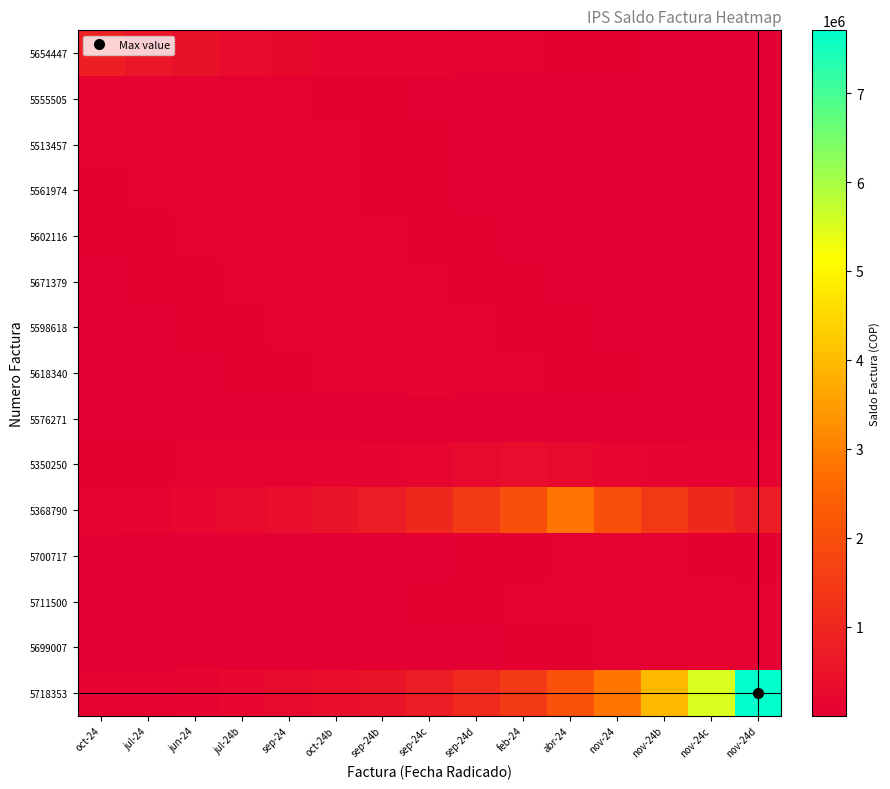

Reading left to right, extract all data points from this chart.

5654447: oct-24=804214.0	jul-24=576244.5	jun-24=412897.2	jul-24b=295853.8	sep-24=211988.5	oct-24b=151896.4	sep-24b=108838.5	sep-24c=77986.2	sep-24d=55879.6	feb-24=40039.5	abr-24=28689.5	nov-24=20556.9	nov-24b=14729.7	nov-24c=10554.3	nov-24d=7562.5
5555505: oct-24=67210.6	jul-24=93800.0	jun-24=67210.6	jul-24b=48158.5	sep-24=34507.1	oct-24b=24725.4	sep-24b=17716.5	sep-24c=12694.4	sep-24d=9096.0	feb-24=6517.5	abr-24=4670.0	nov-24=3346.2	nov-24b=2397.7	nov-24c=1718.0	nov-24d=1231.0
5513457: oct-24=45848.1	jul-24=63986.2	jun-24=89300.0	jul-24b=63986.2	sep-24=45848.1	oct-24b=32851.6	sep-24b=23539.2	sep-24c=16866.6	sep-24d=12085.4	feb-24=8659.6	abr-24=6204.9	nov-24=4446.0	nov-24b=3185.7	nov-24c=2282.6	nov-24d=1635.6
5561974: oct-24=27554.2	jul-24=38454.9	jun-24=53668.2	jul-24b=74900.0	sep-24=53668.2	oct-24b=38454.9	sep-24b=27554.2	sep-24c=19743.4	sep-24d=14146.8	feb-24=10136.6	abr-24=7263.2	nov-24=5204.3	nov-24b=3729.1	nov-24c=2672.0	nov-24d=1914.6
5602116: oct-24=19743.4	jul-24=27554.2	jun-24=38454.9	jul-24b=53668.2	sep-24=74900.0	oct-24b=53668.2	sep-24b=38454.9	sep-24c=27554.2	sep-24d=19743.4	feb-24=14146.8	abr-24=10136.6	nov-24=7263.2	nov-24b=5204.3	nov-24c=3729.1	nov-24d=2672.0
5671379: oct-24=14146.8	jul-24=19743.4	jun-24=27554.2	jul-24b=38454.9	sep-24=53668.2	oct-24b=74900.0	sep-24b=53668.2	sep-24c=38454.9	sep-24d=27554.2	feb-24=19743.4	abr-24=14146.8	nov-24=10136.6	nov-24b=7263.2	nov-24c=5204.3	nov-24d=3729.1
5598618: oct-24=9527.6	jul-24=13296.8	jun-24=18557.2	jul-24b=25898.7	sep-24=36144.6	oct-24b=50443.8	sep-24b=70400.0	sep-24c=50443.8	sep-24d=36144.6	feb-24=25898.7	abr-24=18557.2	nov-24=13296.8	nov-24b=9527.6	nov-24c=6826.8	nov-24d=4891.6
5618340: oct-24=6826.8	jul-24=9527.6	jun-24=13296.8	jul-24b=18557.2	sep-24=25898.7	oct-24b=36144.6	sep-24b=50443.8	sep-24c=70400.0	sep-24d=50443.8	feb-24=36144.6	abr-24=25898.7	nov-24=18557.2	nov-24b=13296.8	nov-24c=9527.6	nov-24d=6826.8
5576271: oct-24=564.1	jul-24=787.2	jun-24=1098.7	jul-24b=1533.3	sep-24=2139.9	oct-24b=2986.4	sep-24b=4167.9	sep-24c=5816.8	sep-24d=8118.0	feb-24=5816.8	abr-24=4167.9	nov-24=2986.4	nov-24b=2139.9	nov-24c=1533.3	nov-24d=1098.7
5350250: oct-24=16828.0	jul-24=23485.3	jun-24=32776.4	jul-24b=45743.2	sep-24=63839.8	oct-24b=89095.6	sep-24b=124342.9	sep-24c=173534.5	sep-24d=242186.9	feb-24=337999.0	abr-24=242186.9	nov-24=173534.5	nov-24b=124342.9	nov-24c=89095.6	nov-24d=63839.8
5368790: oct-24=100140.5	jul-24=139757.3	jun-24=195047.0	jul-24b=272210.0	sep-24=379899.7	oct-24b=530192.7	sep-24b=739943.5	sep-24c=1032674.4	sep-24d=1441213.2	feb-24=2011375.0	abr-24=2807100.0	nov-24=2011375.0	nov-24b=1441213.2	nov-24c=1032674.4	nov-24d=739943.5
5700717: oct-24=1271.6	jul-24=1774.6	jun-24=2476.7	jul-24b=3456.5	sep-24=4824.0	oct-24b=6732.4	sep-24b=9395.8	sep-24c=13112.9	sep-24d=18300.5	feb-24=25540.4	abr-24=35644.6	nov-24=49746.0	nov-24b=35644.6	nov-24c=25540.4	nov-24d=18300.5
5711500: oct-24=1635.6	jul-24=2282.6	jun-24=3185.7	jul-24b=4446.0	sep-24=6204.9	oct-24b=8659.6	sep-24b=12085.4	sep-24c=16866.6	sep-24d=23539.2	feb-24=32851.6	abr-24=45848.1	nov-24=63986.2	nov-24b=89300.0	nov-24c=63986.2	nov-24d=45848.1
5699007: oct-24=820.2	jul-24=1144.7	jun-24=1597.6	jul-24b=2229.6	sep-24=3111.7	oct-24b=4342.7	sep-24b=6060.7	sep-24c=8458.5	sep-24d=11804.7	feb-24=16474.8	abr-24=22992.5	nov-24=32088.6	nov-24b=44783.2	nov-24c=62500.0	nov-24d=44783.2
5718353: oct-24=72455.7	jul-24=101120.0	jun-24=141124.4	jul-24b=196954.9	sep-24=274872.7	oct-24b=383615.8	sep-24b=535379.0	sep-24c=747181.5	sep-24d=1042775.8	feb-24=1455310.9	abr-24=2031050.0	nov-24=2834558.6	nov-24b=3955945.1	nov-24c=5520966.2	nov-24d=7705129.0